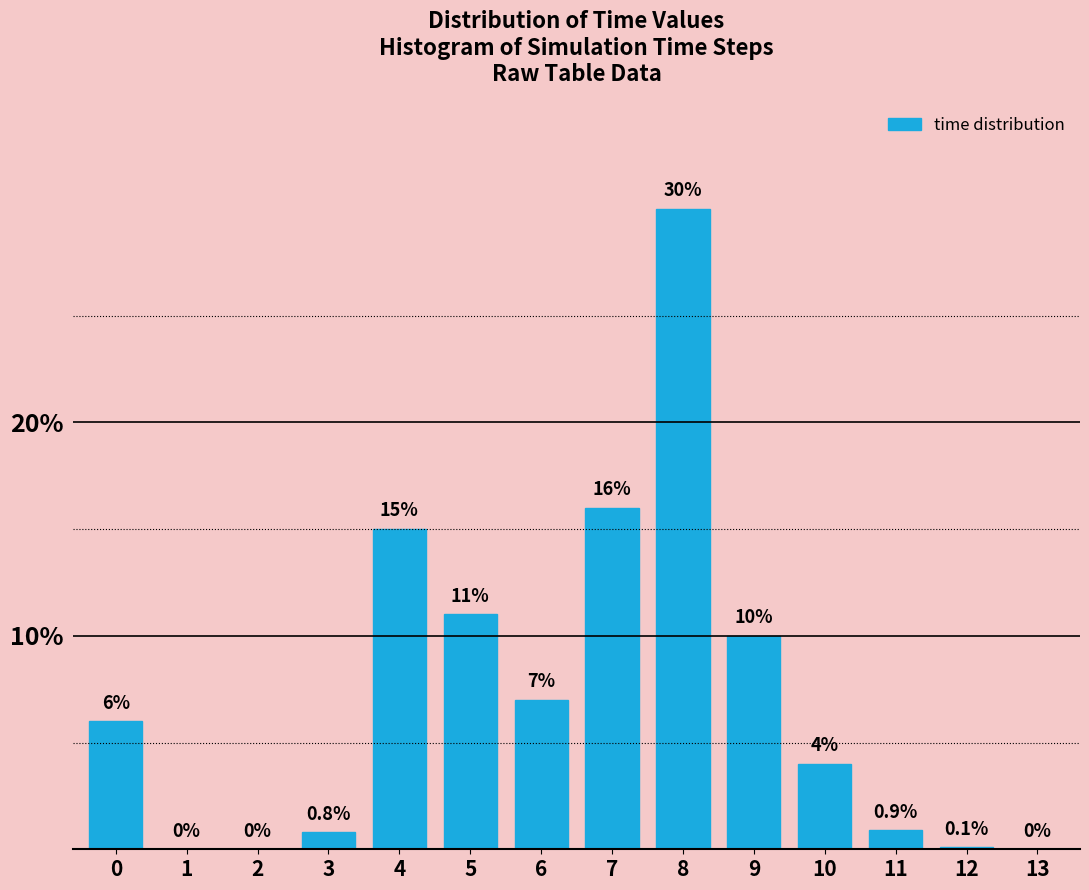

Reading right to left, what are all the values shown in this chart?

13=0.0	12=0.1	11=0.9	10=4.0	9=10.0	8=30.0	7=16.0	6=7.0	5=11.0	4=15.0	3=0.8	2=0.0	1=0.0	0=6.0